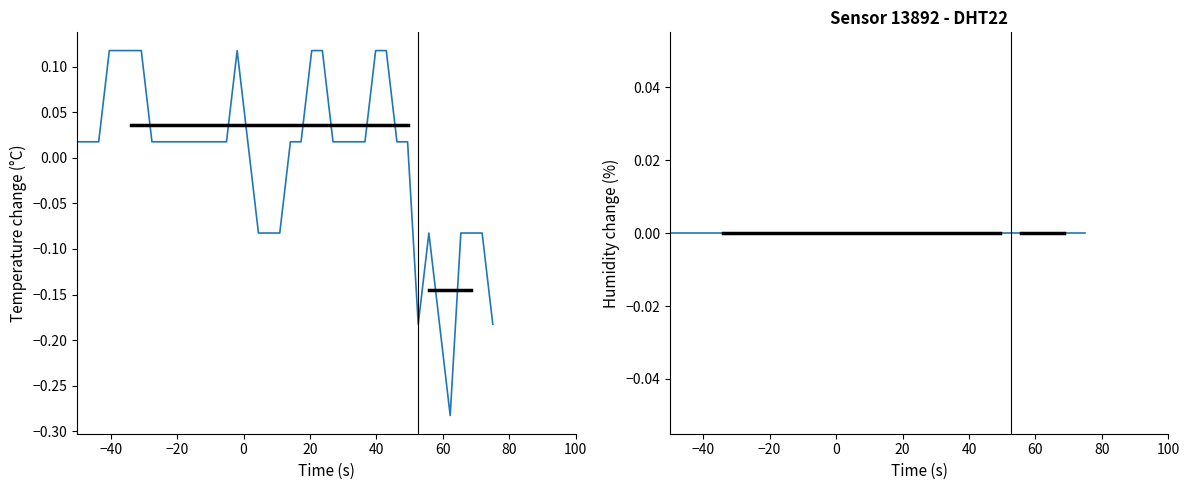

In temperature, how many points are lower than both neighbors (excluding endpoints)?

2